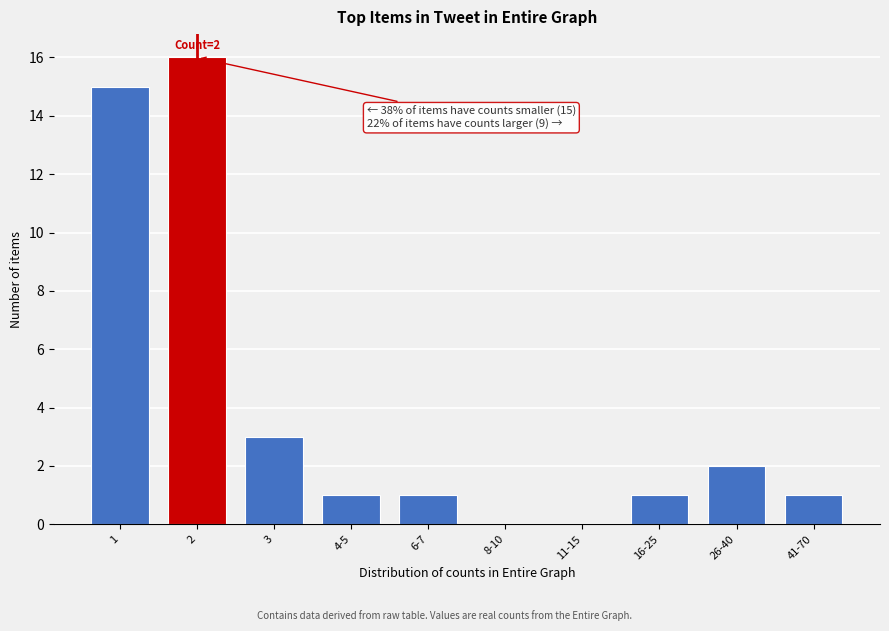

Reading left to right, extract all data points from this chart.

1=15	2=16	3=3	4-5=1	6-7=1	8-10=0	11-15=0	16-25=1	26-40=2	41-70=1